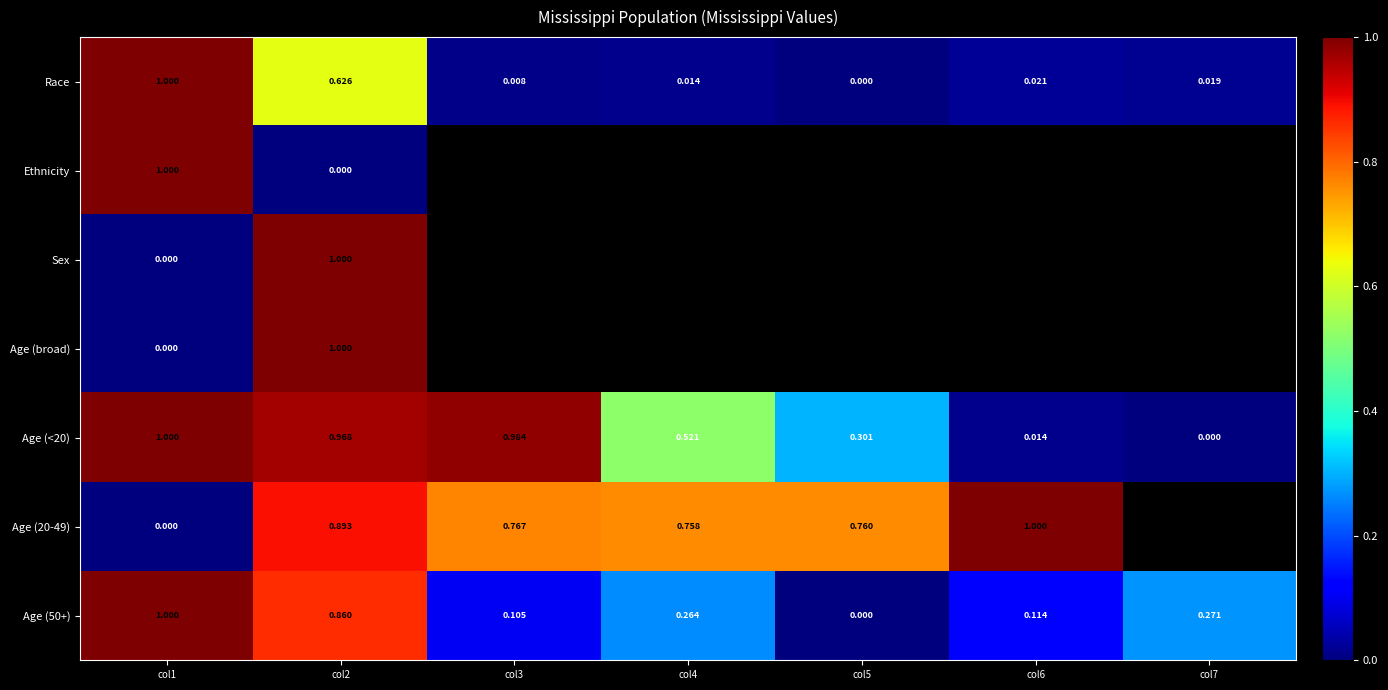

How many values in Race are above zero?

6